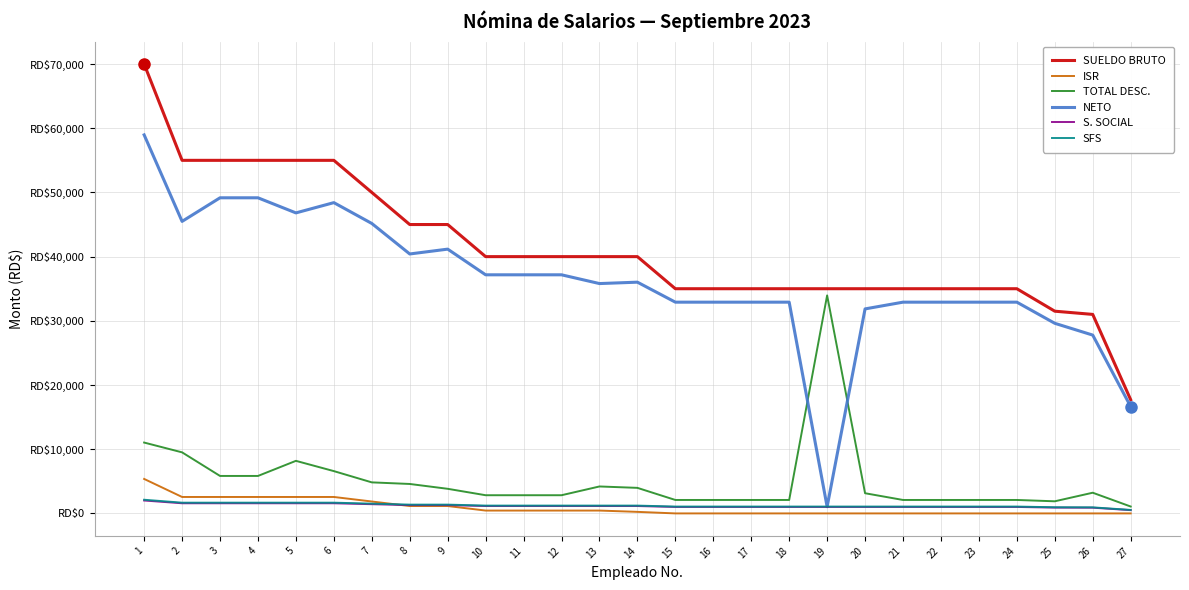

Is this an area chart (filled region under the line)?

No